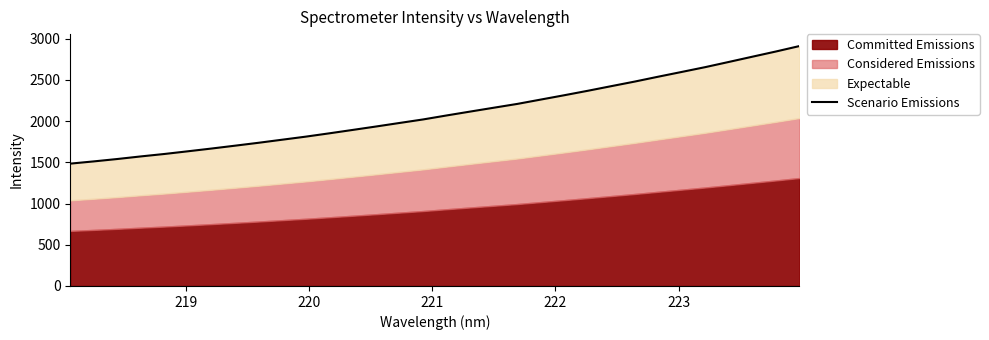

Does the chart have visible grid lines?

No